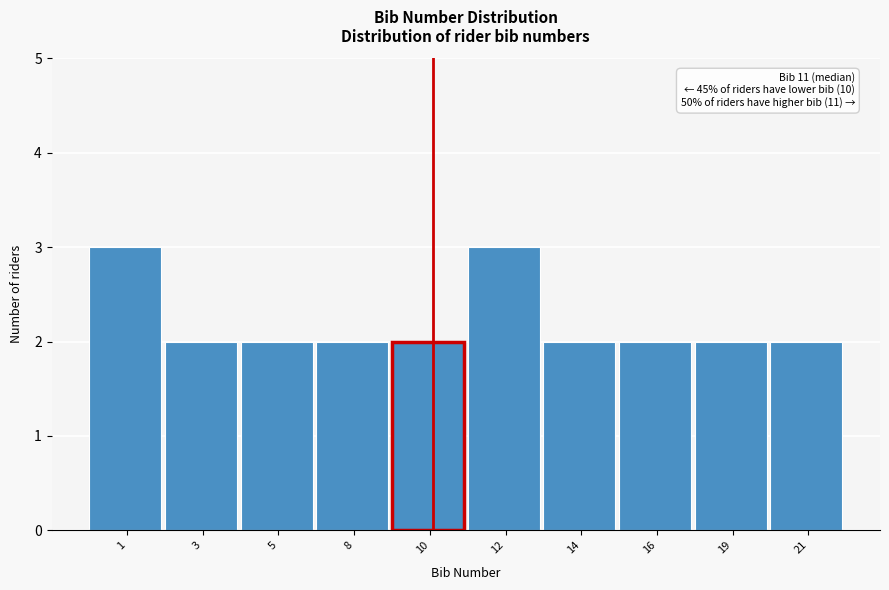

Reading left to right, what are all the values shown in this chart?

1=3	3=2	5=2	8=2	10=2	12=3	14=2	16=2	19=2	21=2